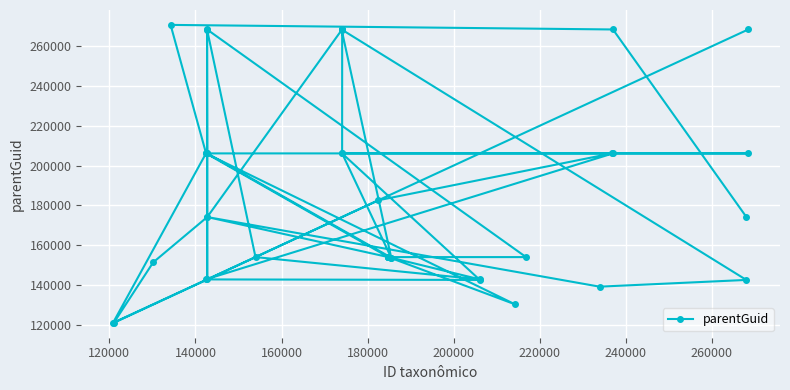

What is the value of the 28th point from the left?

153653